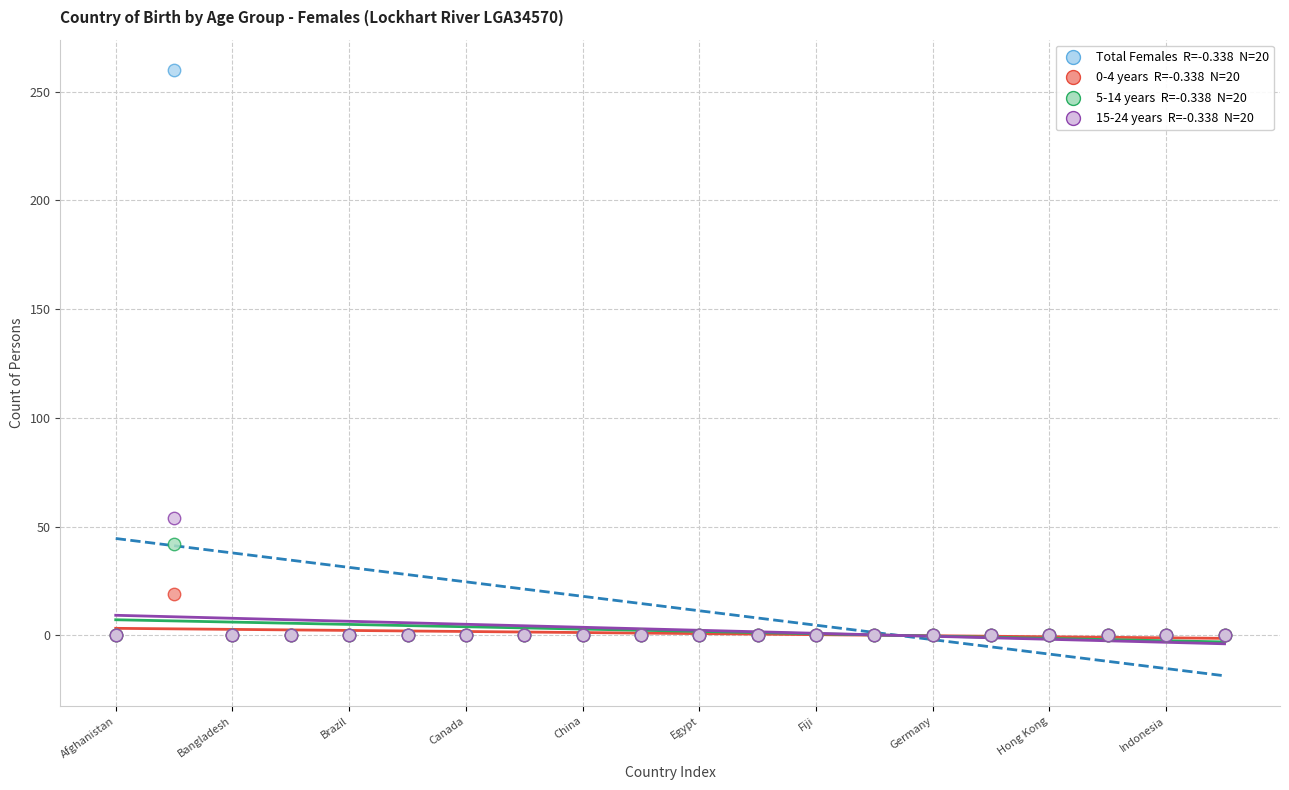

Across all series, what Y value is closest to 130?

54